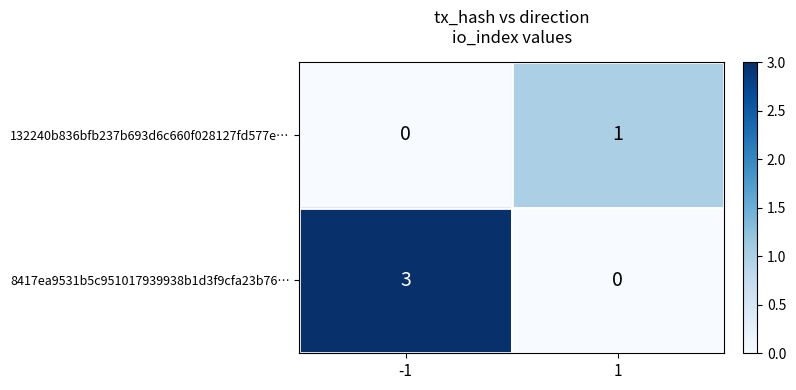

What is the sum of all 8417ea9531b5c951017939938b1d3f9cfa23b76… values?

3